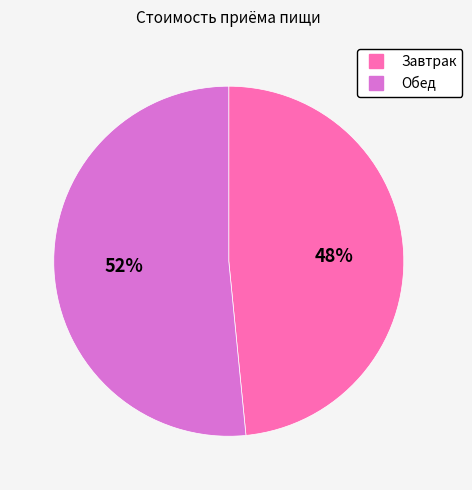

To the nearest percent, what is the average slice percentage?

50%